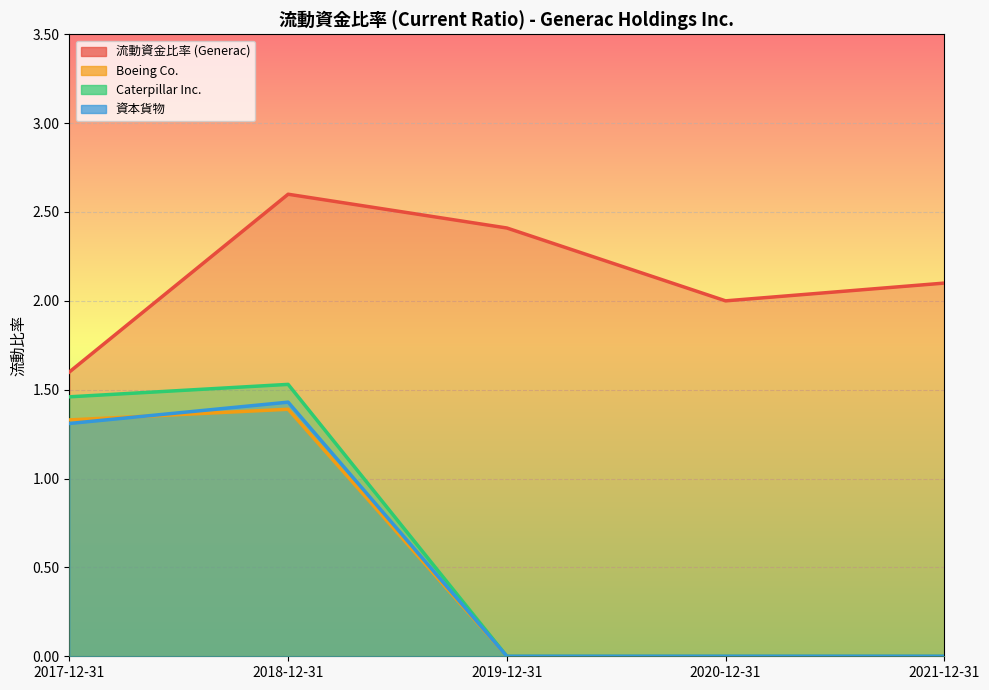

Reading right to left, extract all data points from this chart.

流動資金比率 (Generac): 2021-12-31=2.1	2020-12-31=2.0	2019-12-31=2.4	2018-12-31=2.6	2017-12-31=1.6
Boeing Co.: 2021-12-31=0.0	2020-12-31=0.0	2019-12-31=0.0	2018-12-31=1.4	2017-12-31=1.3
Caterpillar Inc.: 2021-12-31=0.0	2020-12-31=0.0	2019-12-31=0.0	2018-12-31=1.5	2017-12-31=1.5
資本貨物: 2021-12-31=0.0	2020-12-31=0.0	2019-12-31=0.0	2018-12-31=1.4	2017-12-31=1.3